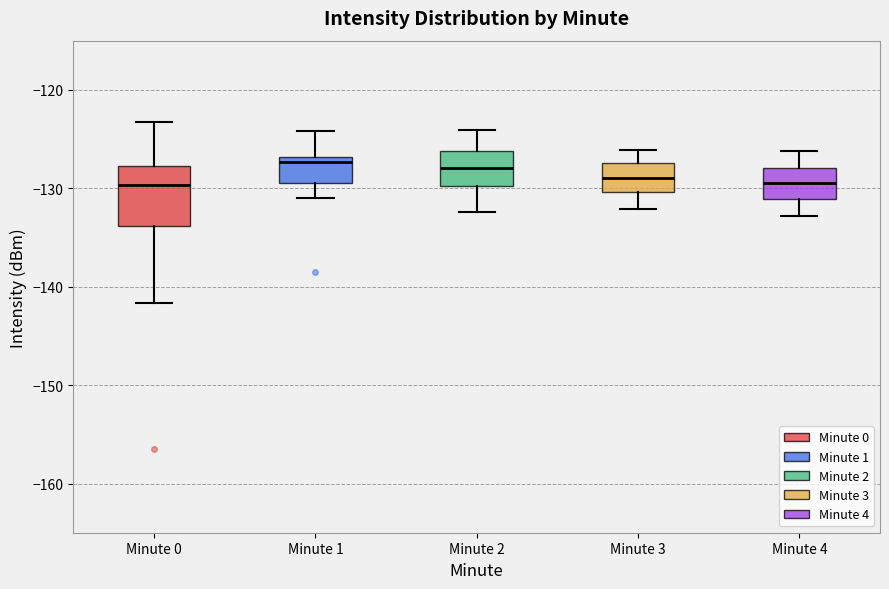

Reading left to right, read every box against the y-axis: the position of its median line, the range the box covers, and the ends of its whiskers. The values are not printed on the chart, so give them approximately, as read against the axis.

Minute 0: median -130, box -134 to -128, whiskers -142 to -123
Minute 1: median -127 (just below the box's upper edge), box -129 to -127, whiskers -131 to -124
Minute 2: median -128, box -130 to -126, whiskers -132 to -124
Minute 3: median -129, box -130 to -127, whiskers -132 to -126
Minute 4: median -129, box -131 to -128, whiskers -133 to -126